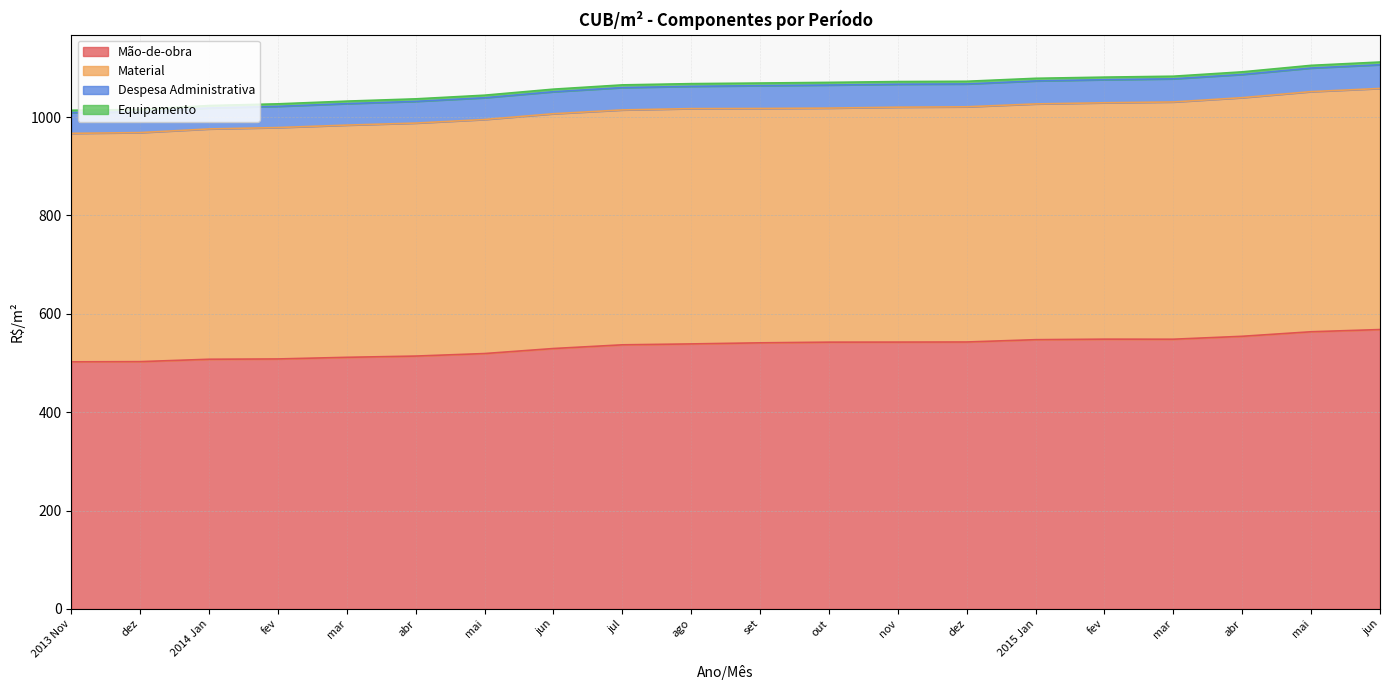

At which label is Equipamento closest to 5?

dez